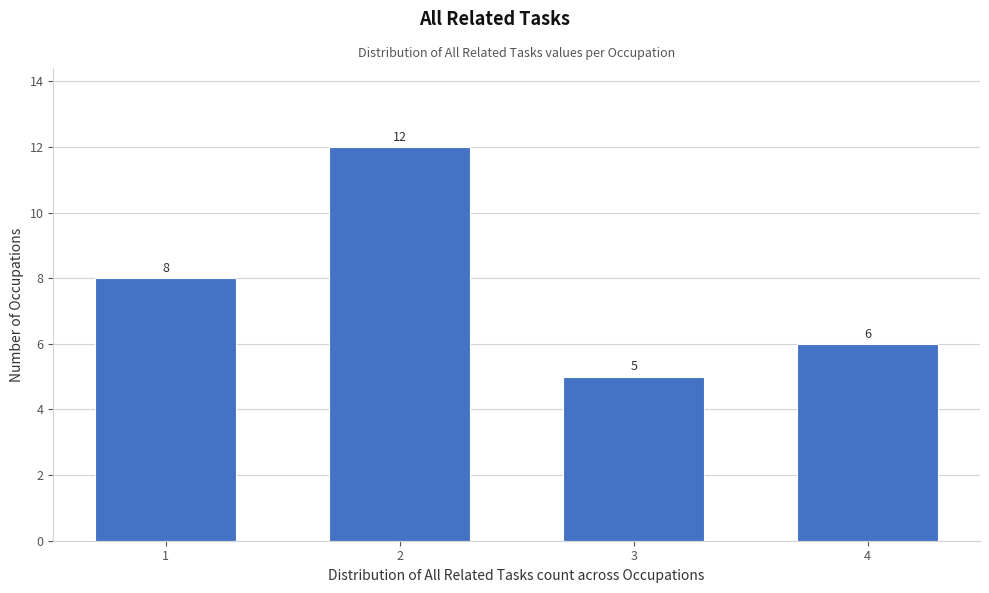

Reading left to right, transcribe all the data shown in this chart.

8	12	5	6